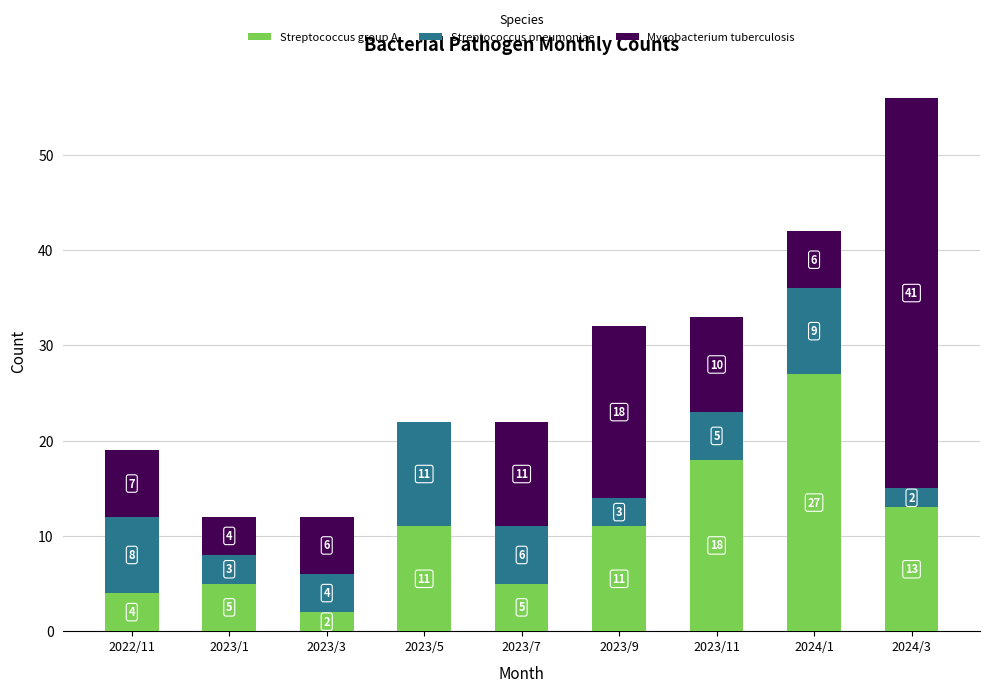

What is the sum of all Streptococcus group A values?

96